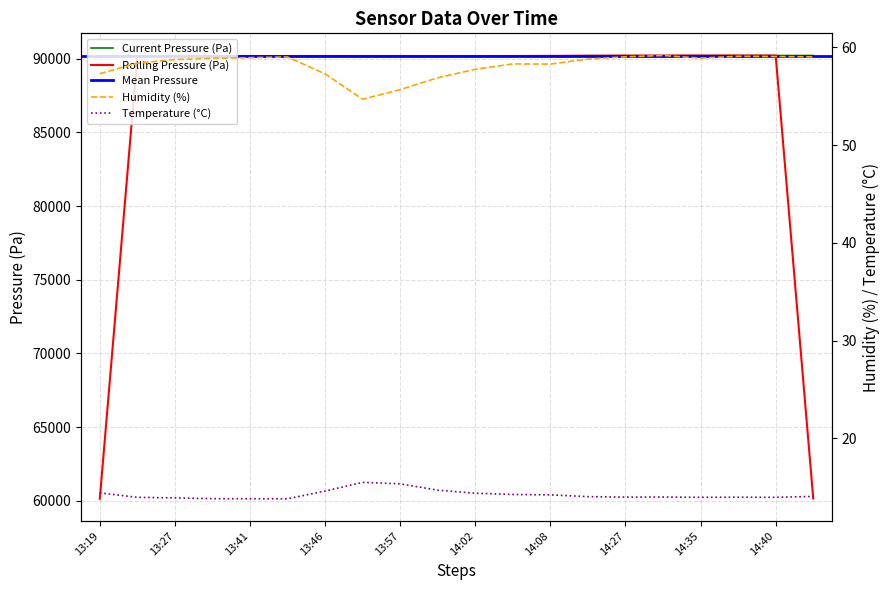

True or false: pressure has a value of 90218.2 at 14:27.

True